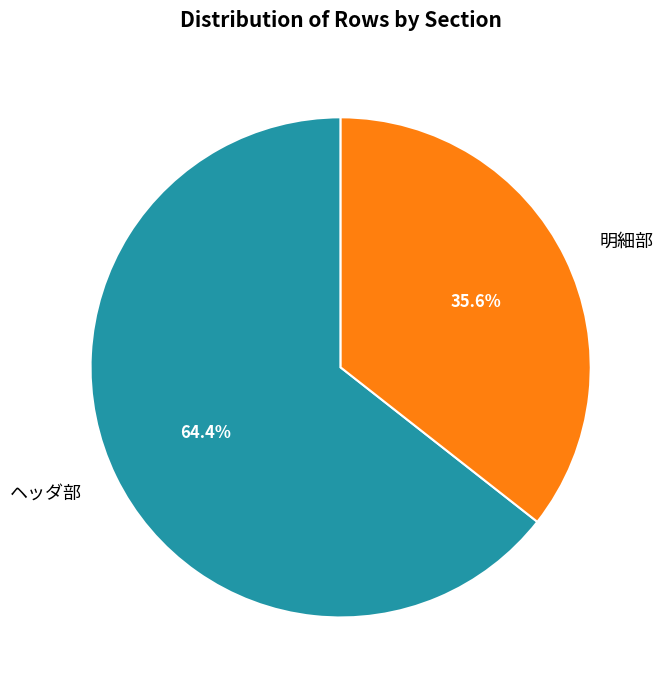

Is the sum of 明細部 and ヘッダ部 greater than half?

Yes